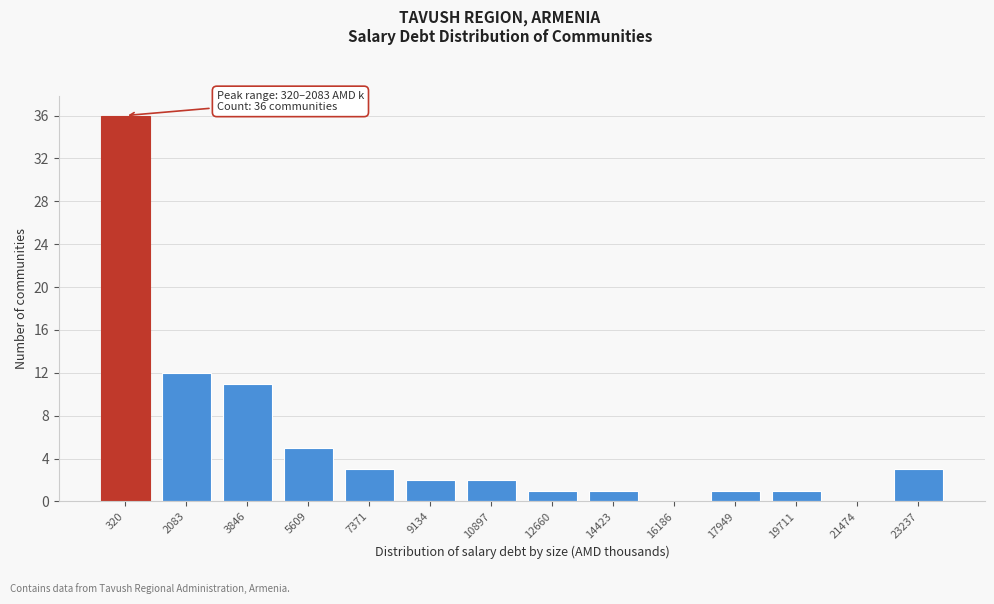

Reading left to right, list all the values displayed in this chart.

320=36	2083=12	3846=11	5609=5	7371=3	9134=2	10897=2	12660=1	14423=1	16186=0	17949=1	19711=1	21474=0	23237=3